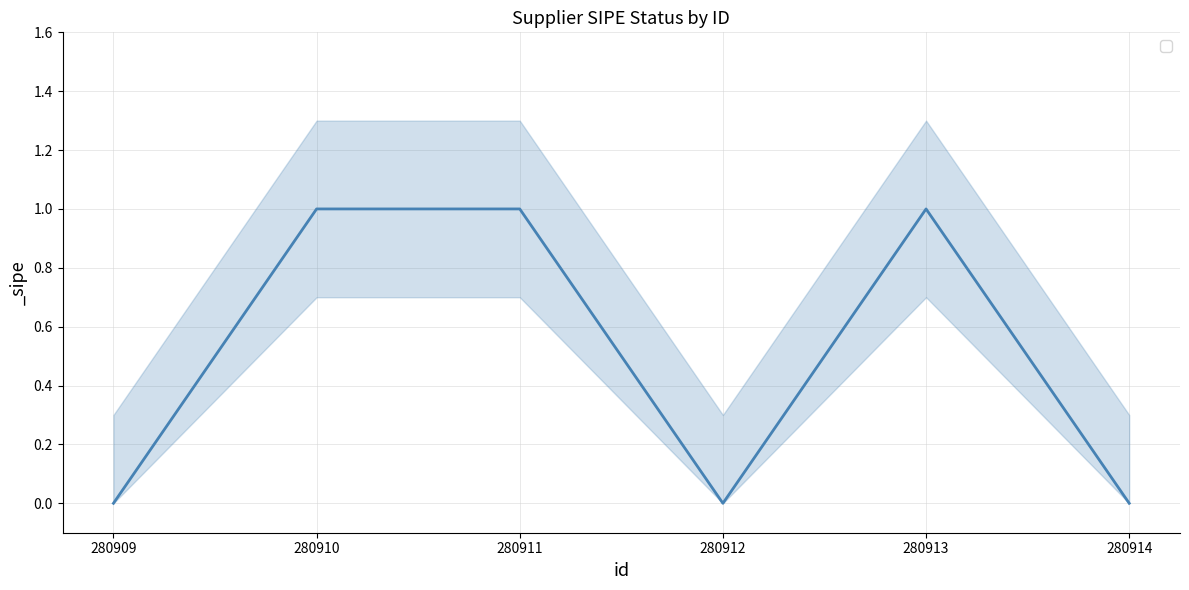

Reading right to left, extract all data points from this chart.

280914=0	280913=1	280912=0	280911=1	280910=1	280909=0